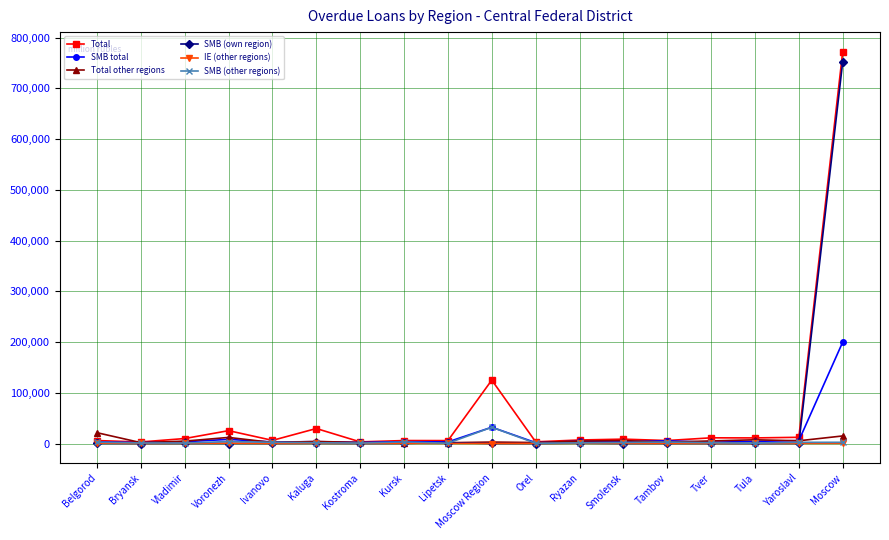

Which series has the widest spread of values?

Total